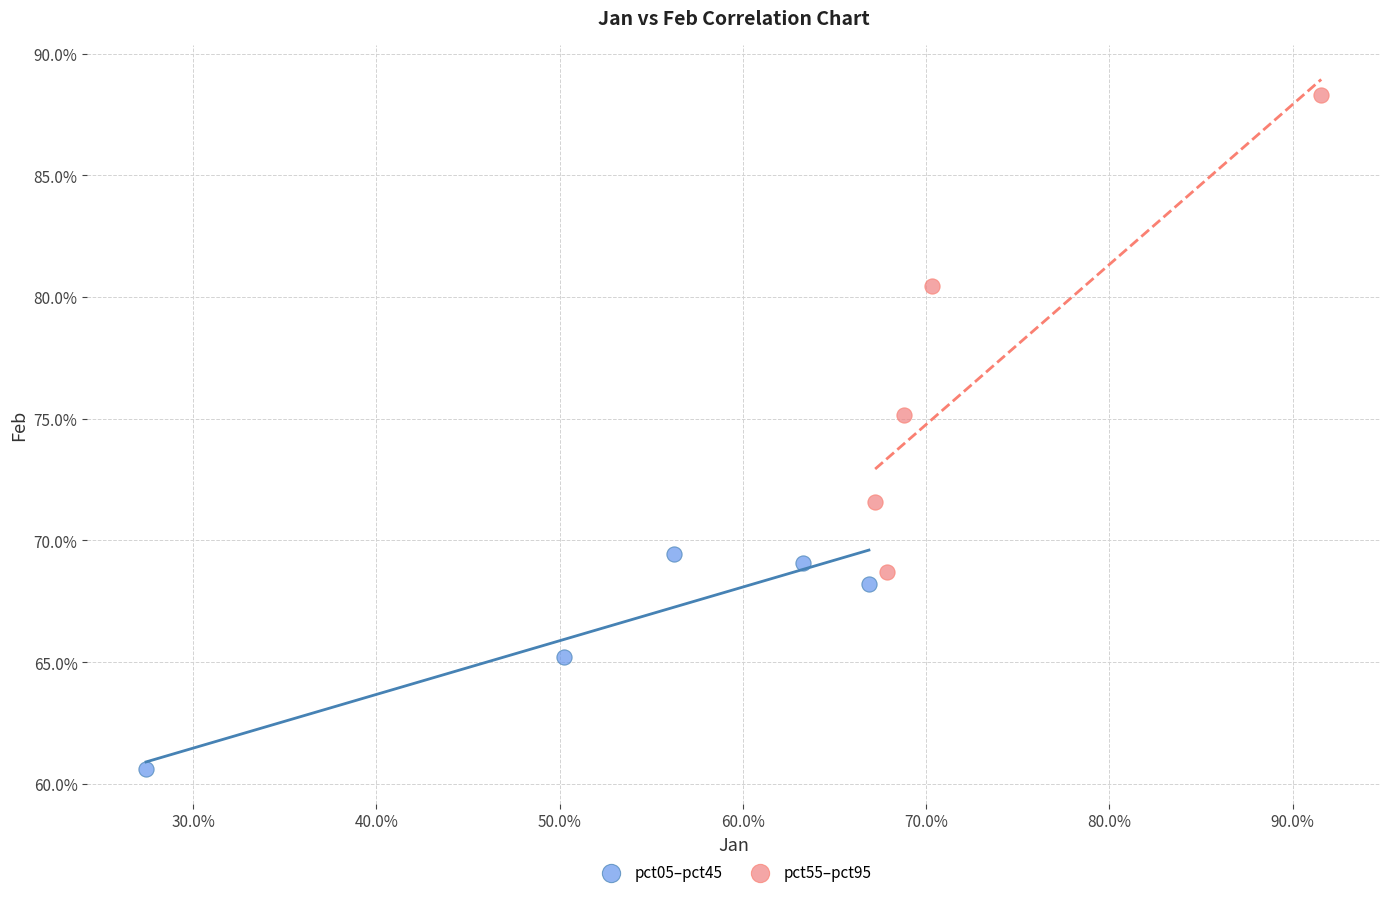

Which series has the largest Y range (max minus min)?

pct55–pct95